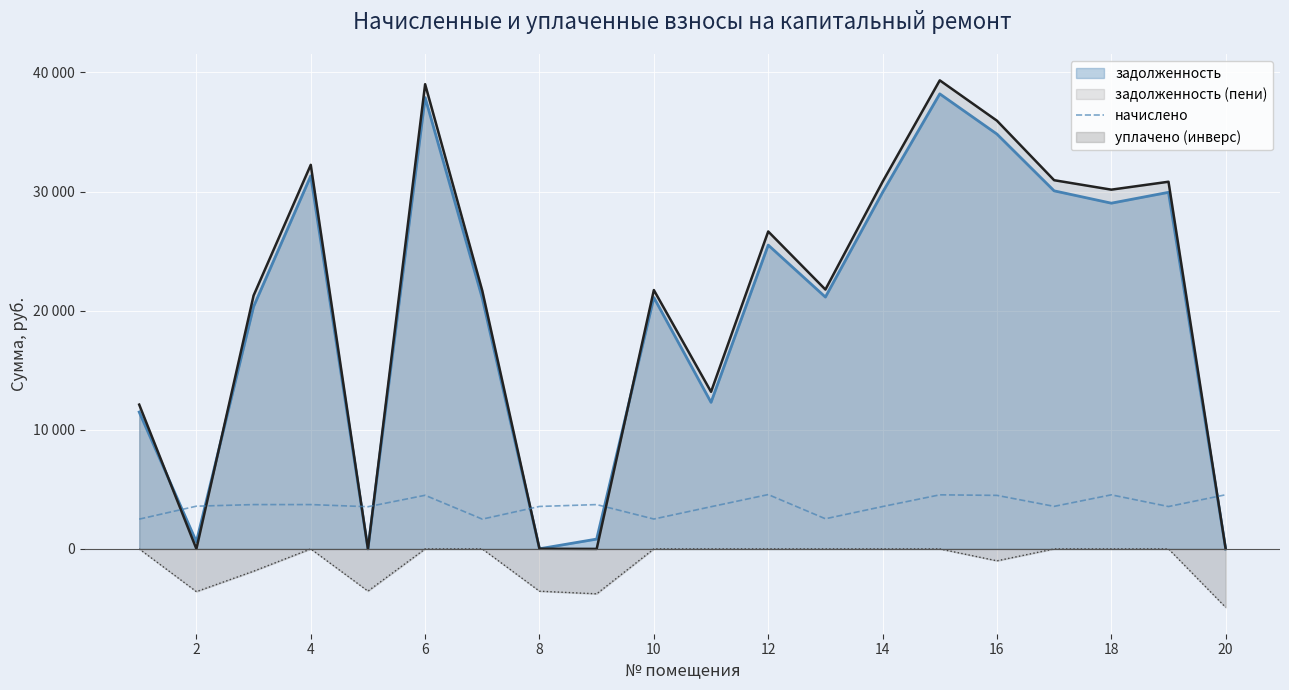

How many lines are shown in the chart?

1